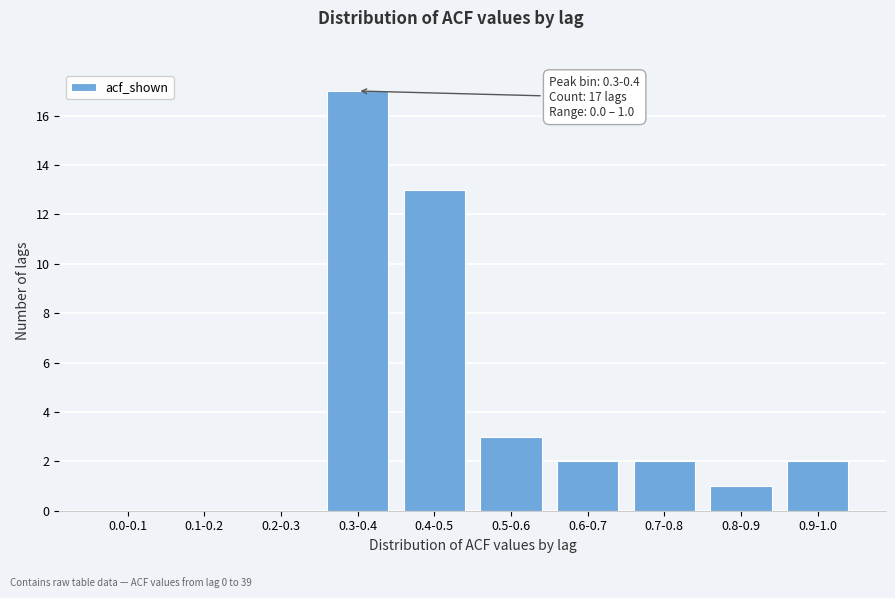

Reading left to right, what are all the values shown in this chart?

0.0-0.1=0	0.1-0.2=0	0.2-0.3=0	0.3-0.4=17	0.4-0.5=13	0.5-0.6=3	0.6-0.7=2	0.7-0.8=2	0.8-0.9=1	0.9-1.0=2